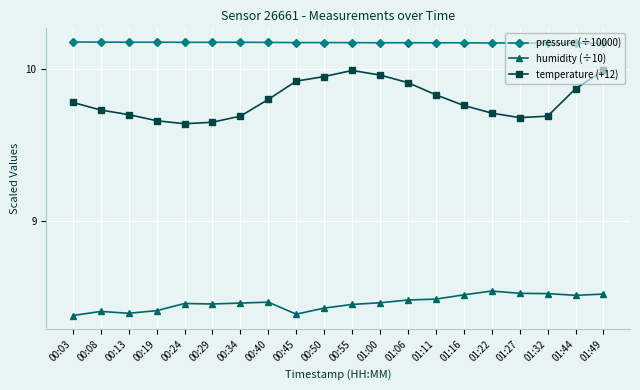

At 00:19, list the series in order from largest to smallest.

pressure (÷10000), temperature (+12), humidity (÷10)